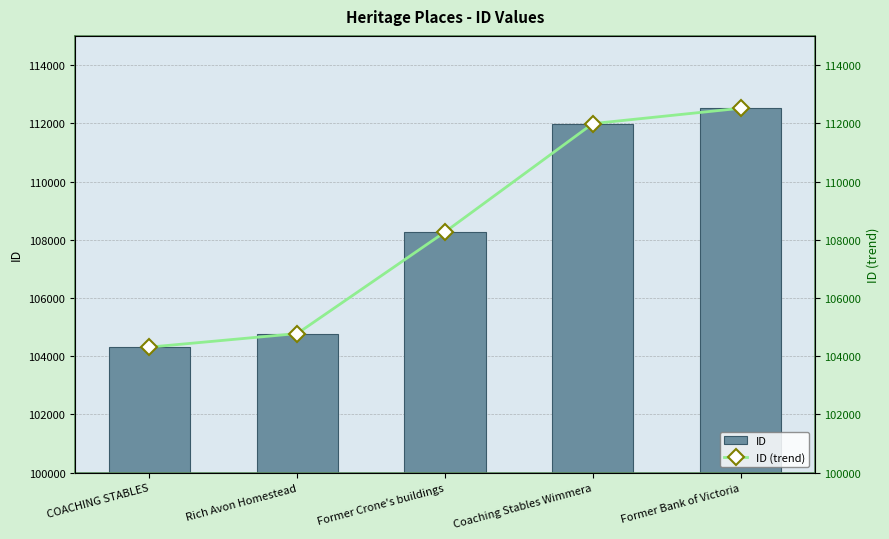

What is the lowest value of the ID (trend) series?

104313